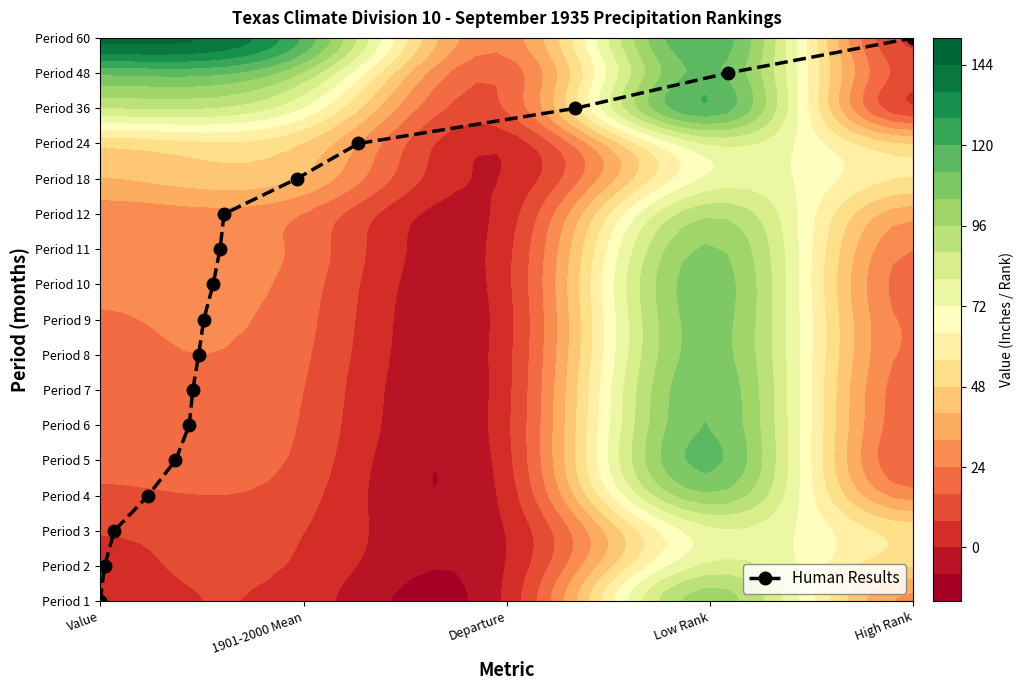

What is the difference between the maximum and second lowest values?

15